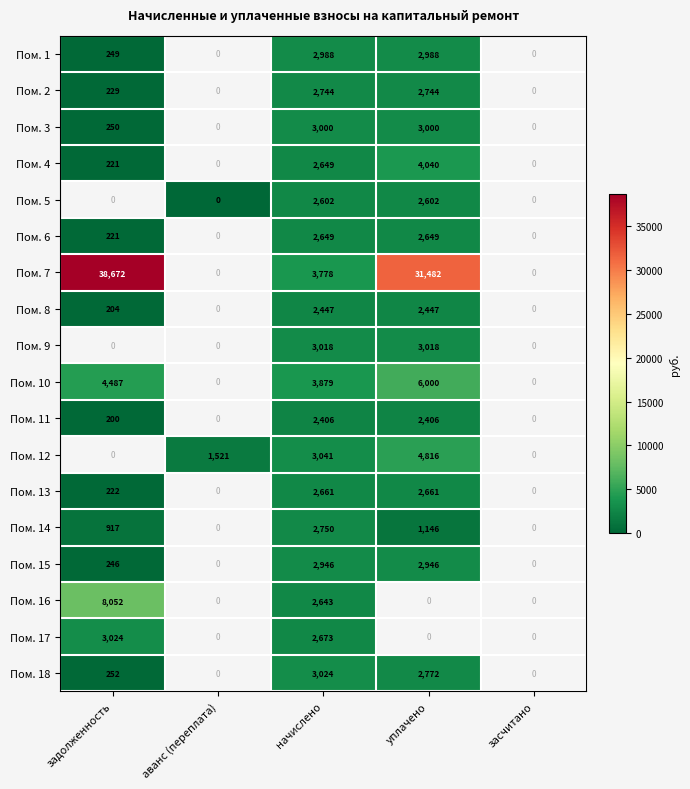

The value of Пом. 2 at задолженность is 229. True or false?

True